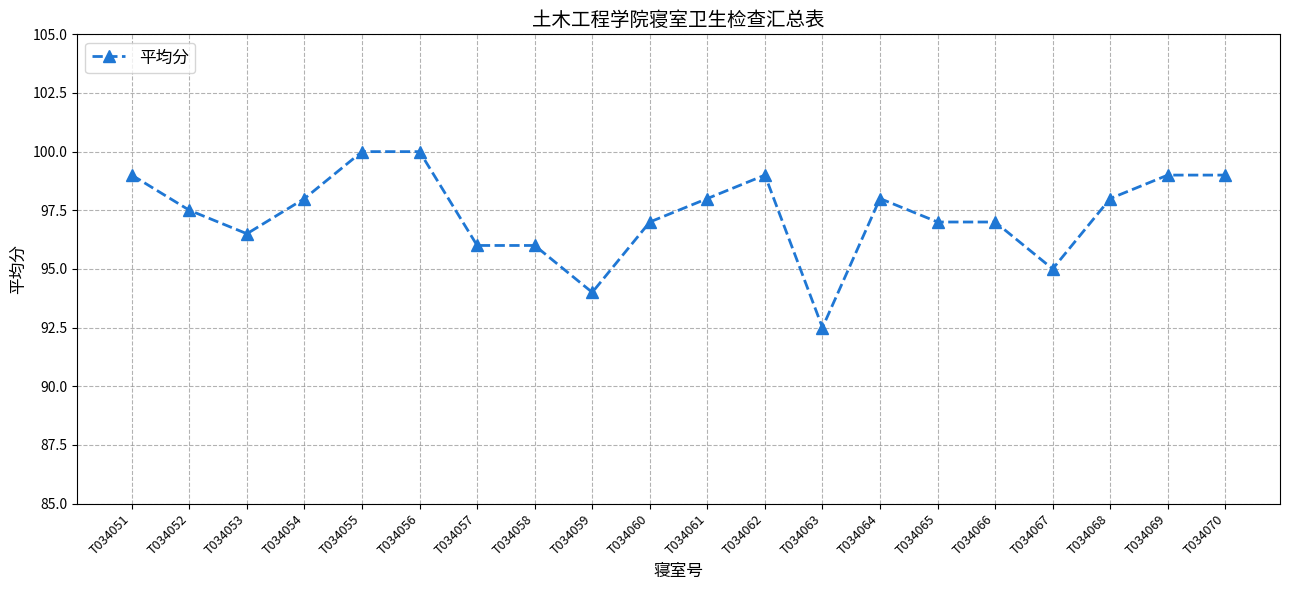

The value at T034057 is 96.0. True or false?

True